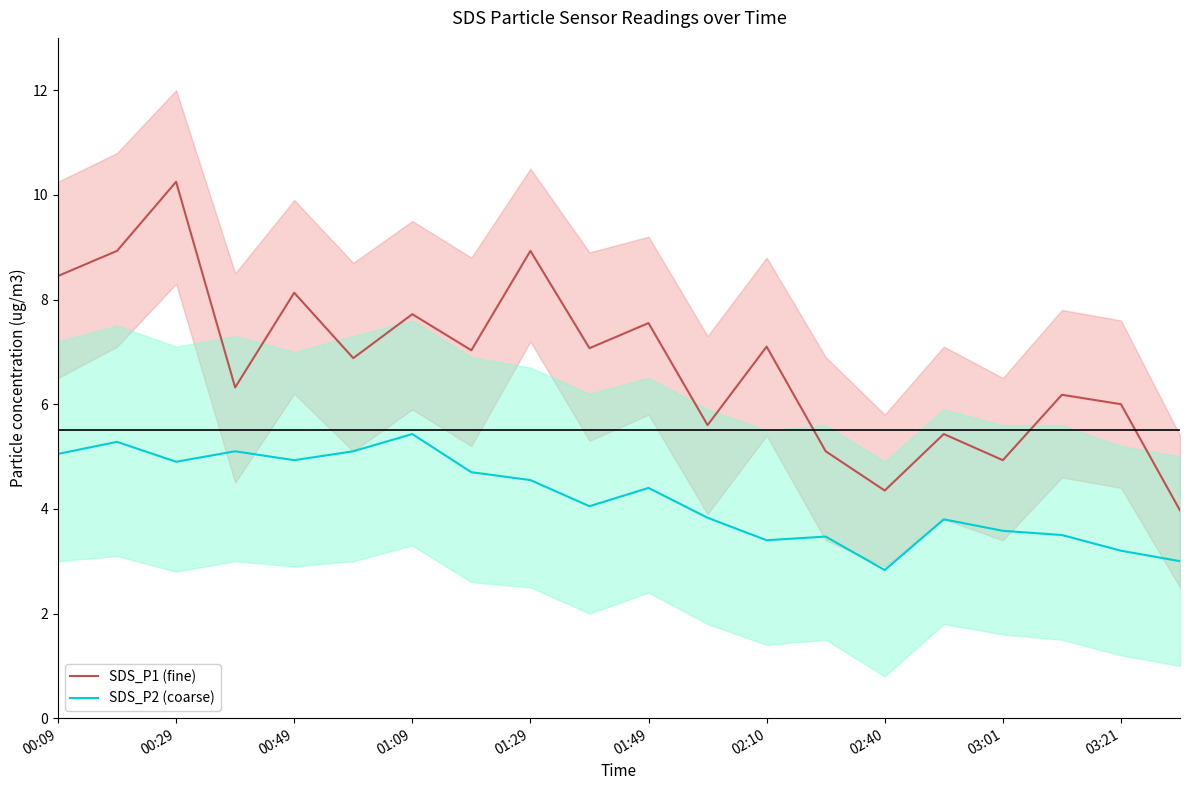

The value of SDS_P1 (fine) at 00:29 is 10.2. True or false?

True